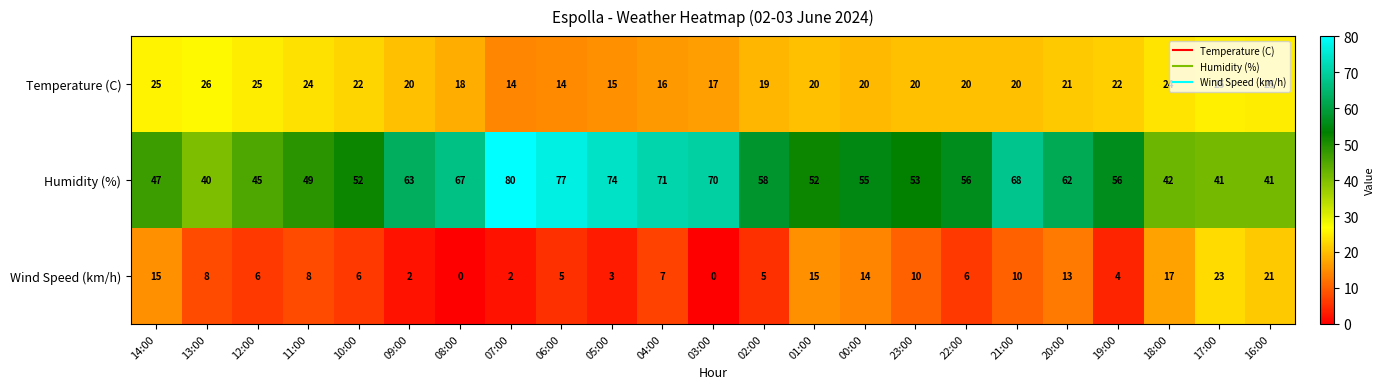

At how many categories does at least one series exceed 50?

16